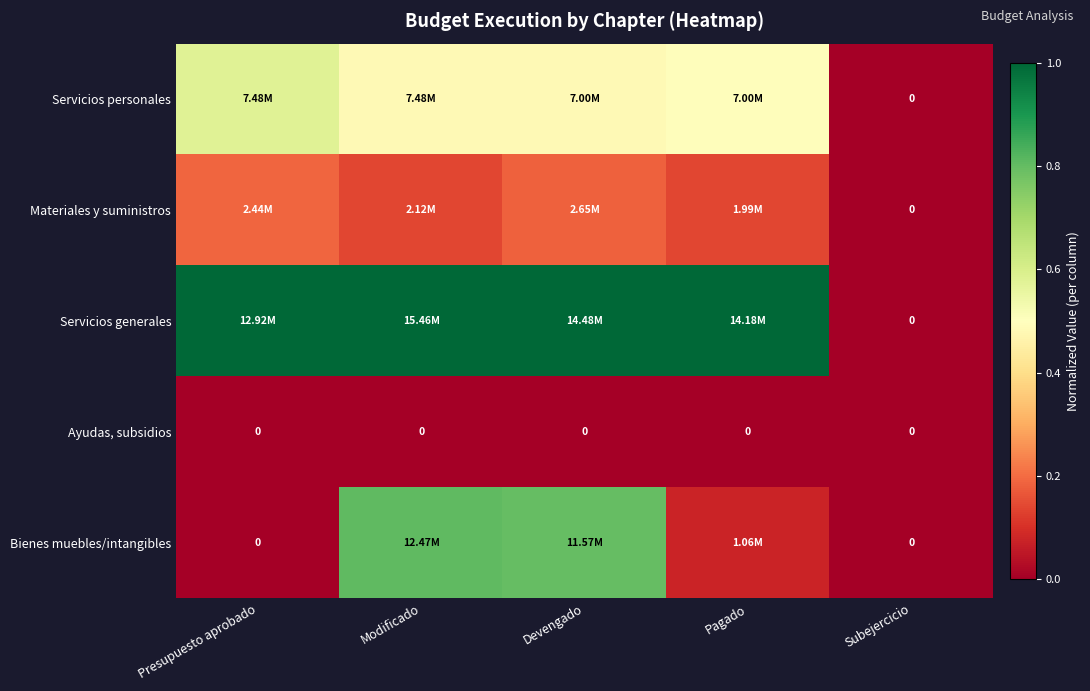

What is the maximum value shown in the chart?

1.0